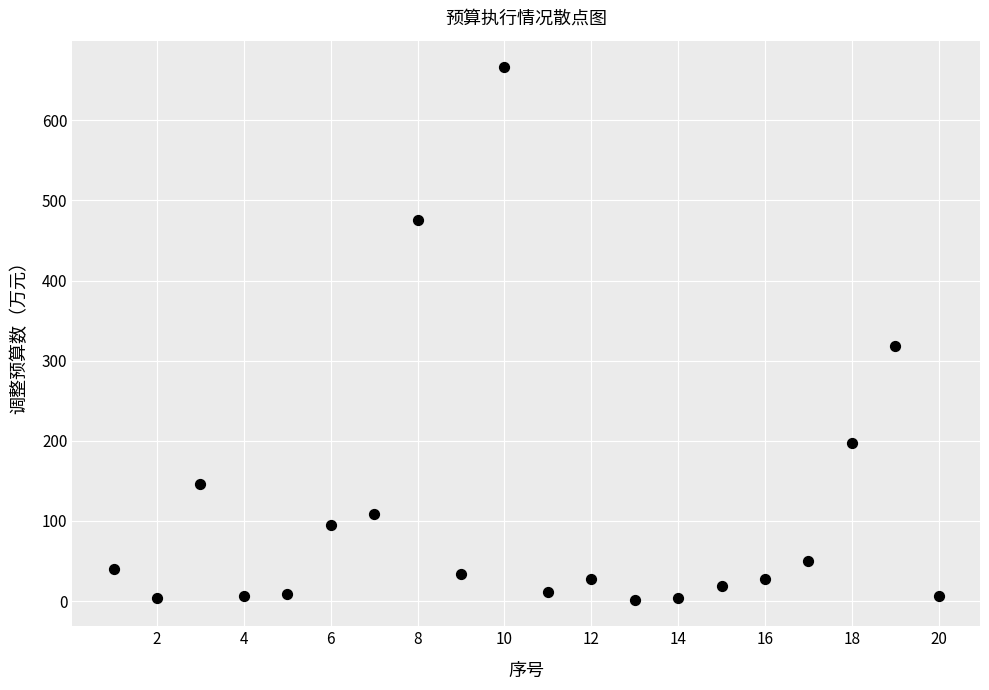

What Y value in the scatter plot is closest to 333?

317.9